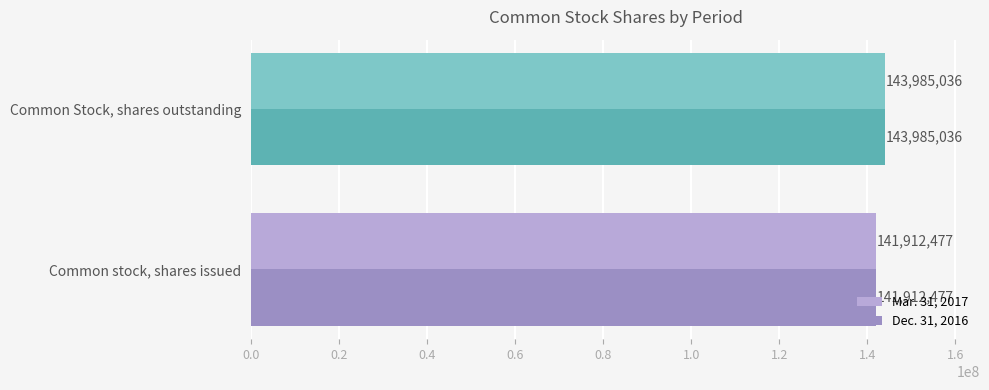

What is the maximum value for Mar. 31, 2017?

143985036